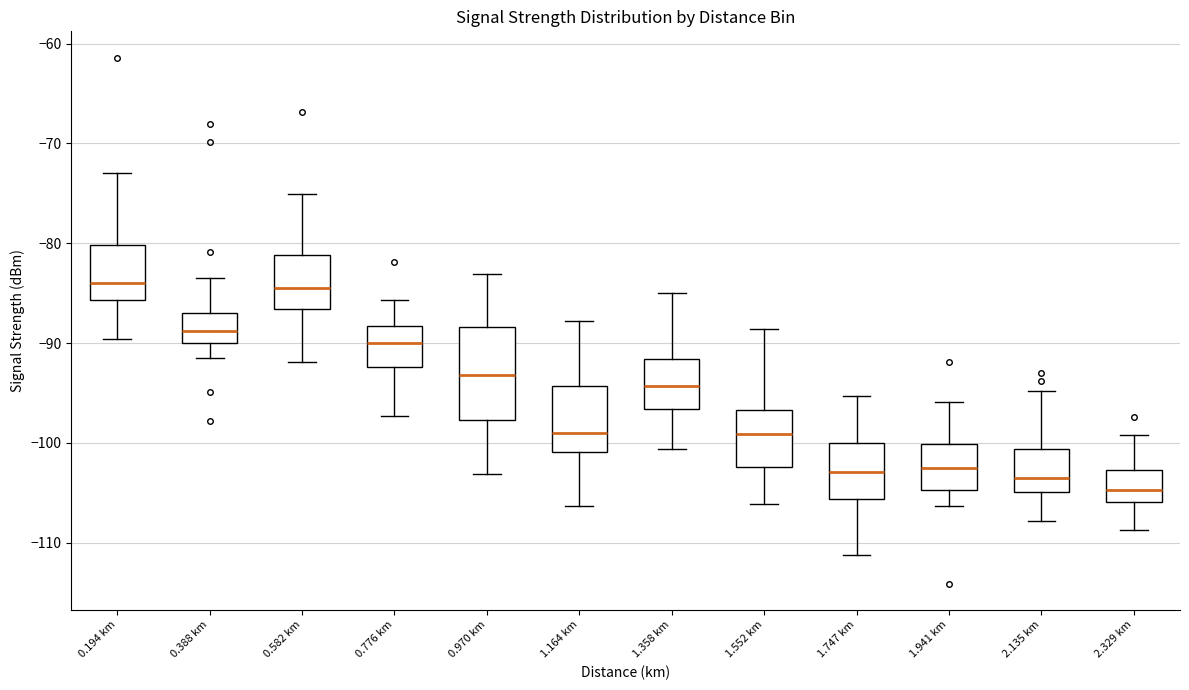

Reading left to right, read every box against the y-axis: the position of its median line, the range the box covers, and the ends of its whiskers. The values are not printed on the chart, so give them approximately, as read against the axis.

0.194 km: median -84, box -86 to -80, whiskers -90 to -73
0.388 km: median -89, box -90 to -87, whiskers -91 to -83
0.582 km: median -84, box -87 to -81, whiskers -92 to -75
0.776 km: median -90, box -92 to -88, whiskers -97 to -86
0.970 km: median -93, box -98 to -88, whiskers -103 to -83
1.164 km: median -99, box -101 to -94, whiskers -106 to -88
1.358 km: median -94, box -97 to -92, whiskers -101 to -85
1.552 km: median -99, box -102 to -97, whiskers -106 to -89
1.747 km: median -103, box -106 to -100, whiskers -111 to -95
1.941 km: median -103, box -105 to -100, whiskers -106 to -96
2.135 km: median -103, box -105 to -101, whiskers -108 to -95
2.329 km: median -105, box -106 to -103, whiskers -109 to -99